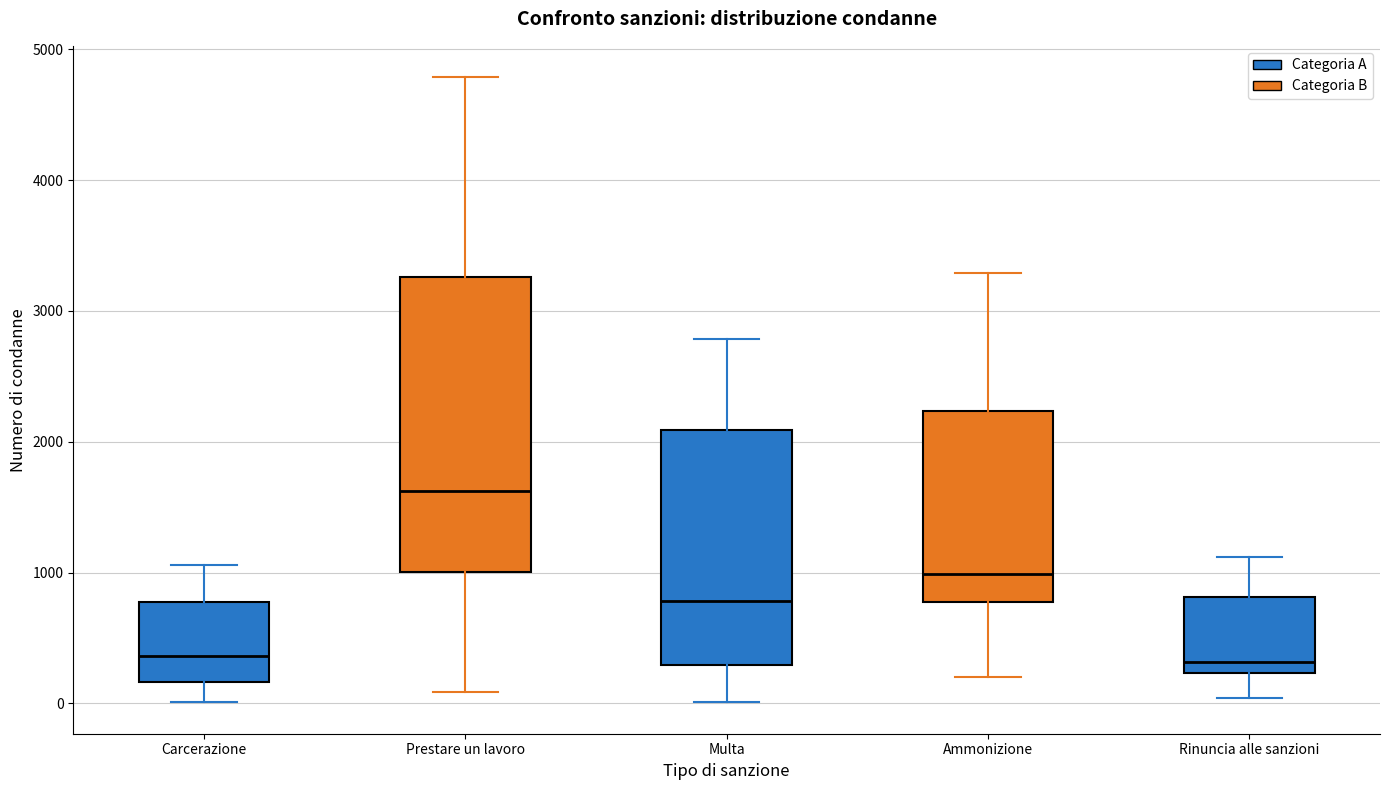

Which box's median line is the highest?

Prestare un lavoro